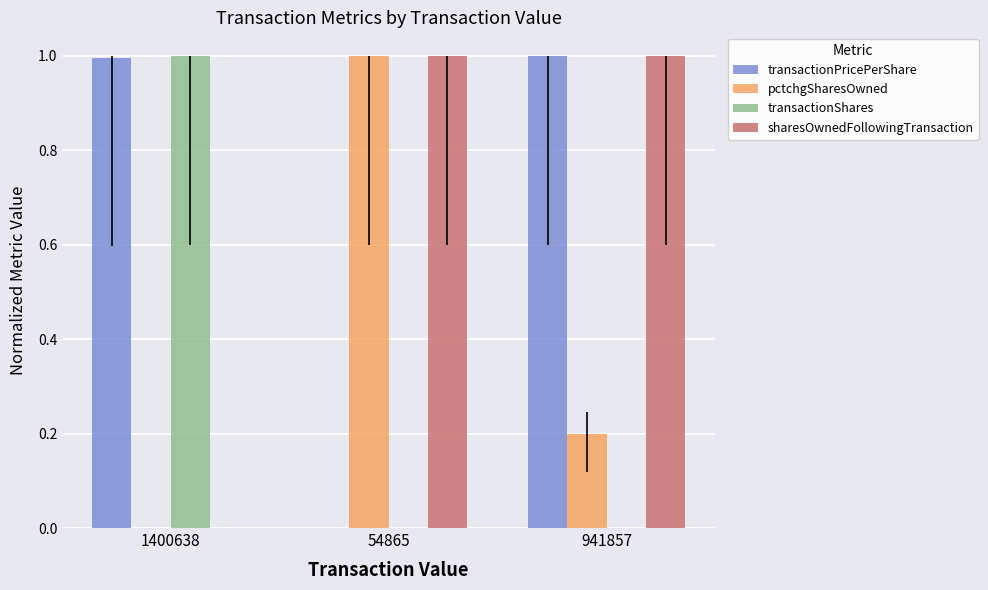

What is the sum of the sharesOwnedFollowingTransaction values at 54865 and 941857?

2.0